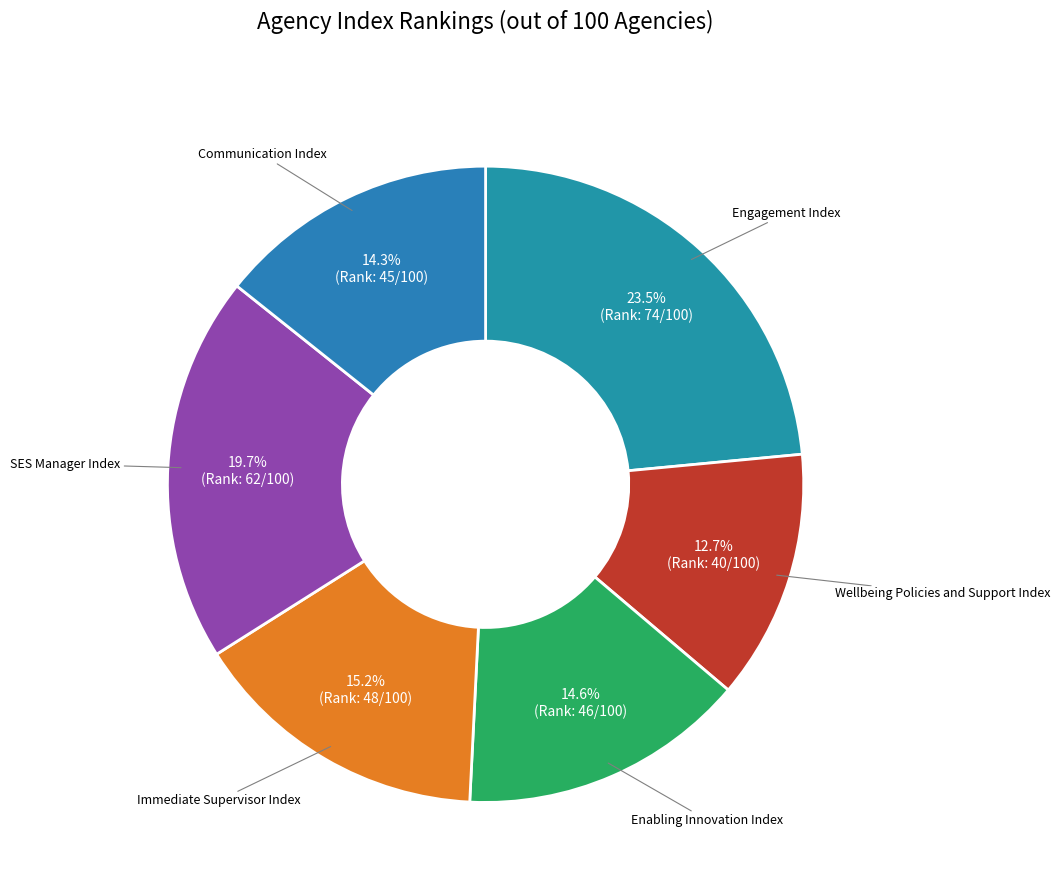

How many slices are in this pie chart?

6